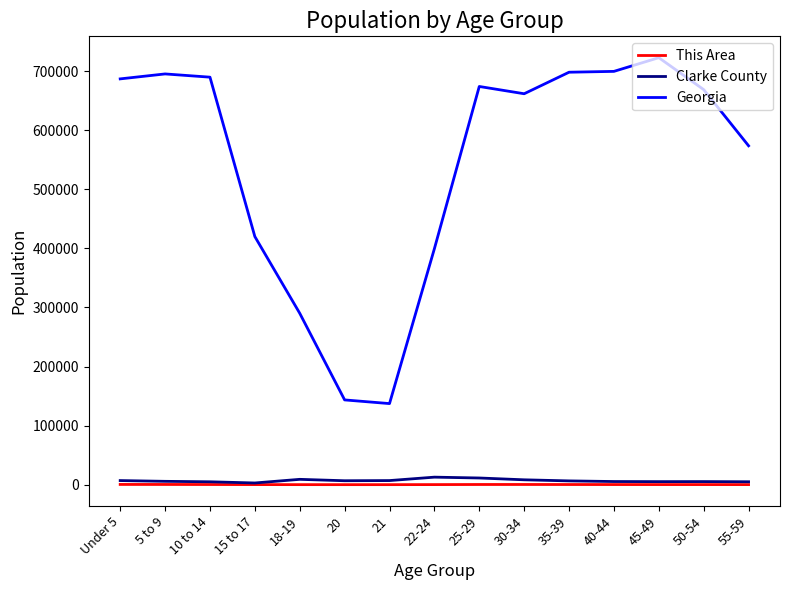

Which series has the largest total across all categories?

Georgia